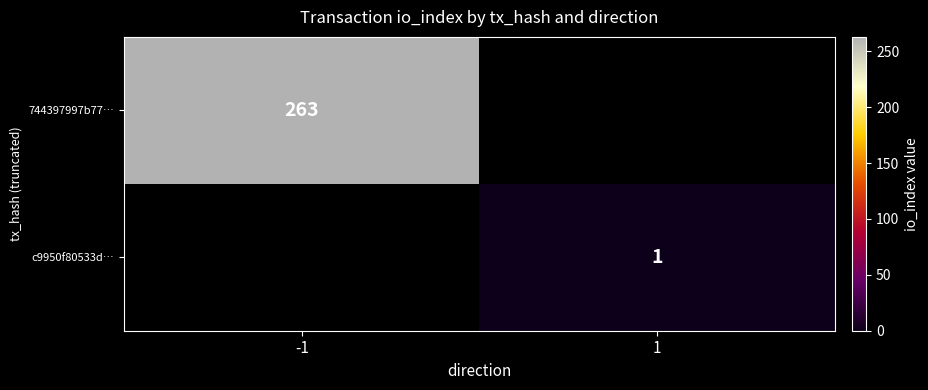

True or false: 744397997b77… has a value of 263 at -1.

True